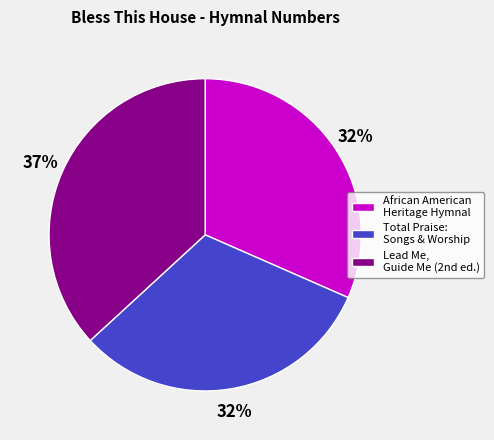

Is it true that African American Heritage Hymnal is 32% of the pie?

True